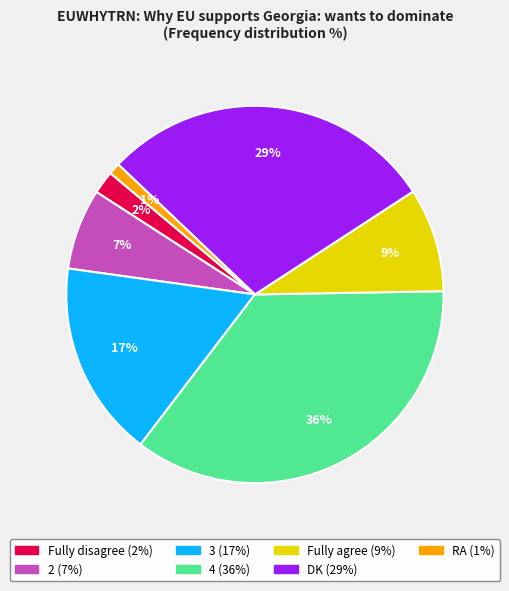

What is the largest slice in the pie chart?

4